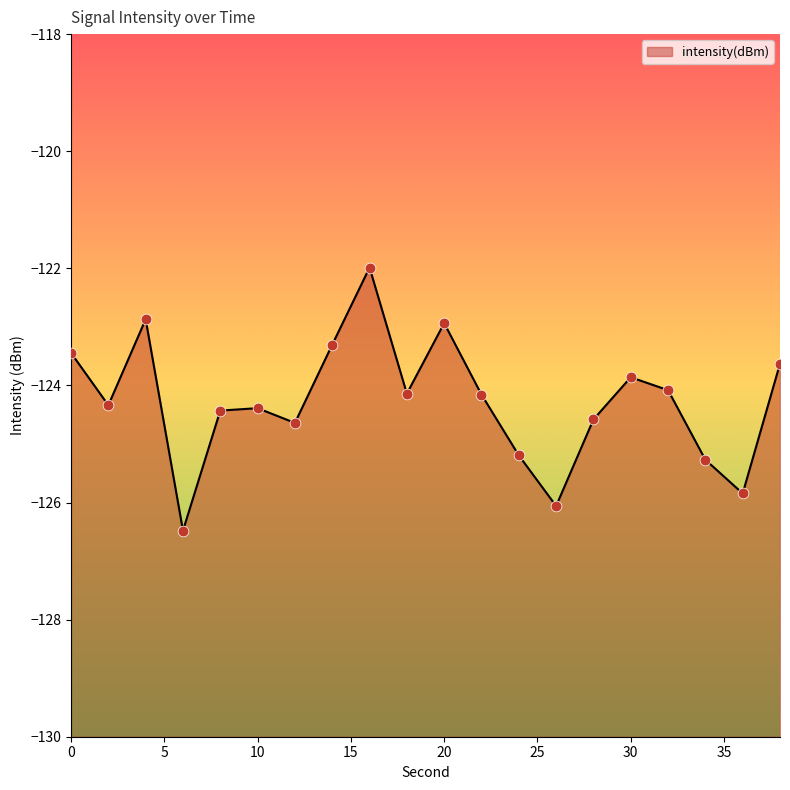

Between 14 and 2, which is larger?

14